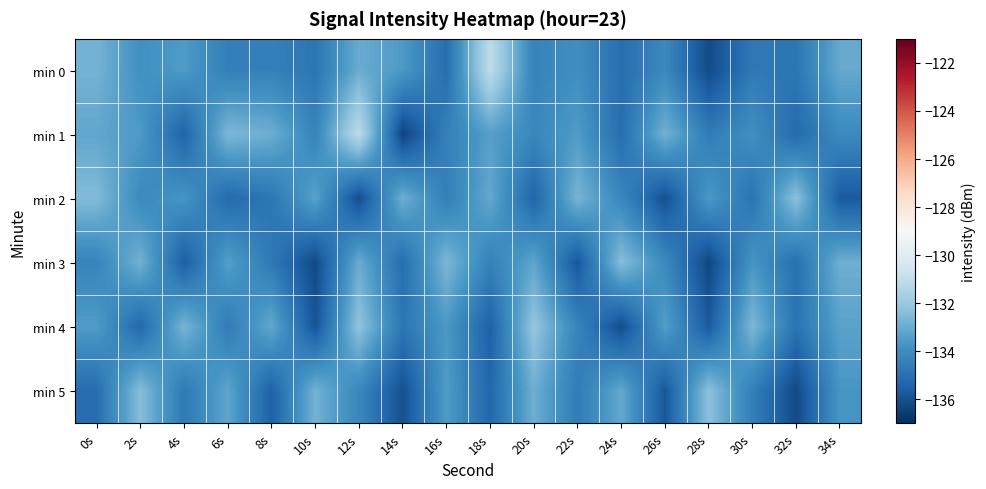

What is the spread (max minus min) of values at 26s?

3.2